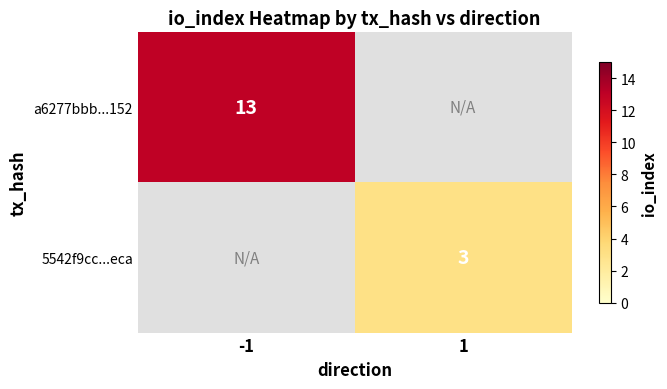

The 5542f9cc...eca series shows 3 at 1. True or false?

True